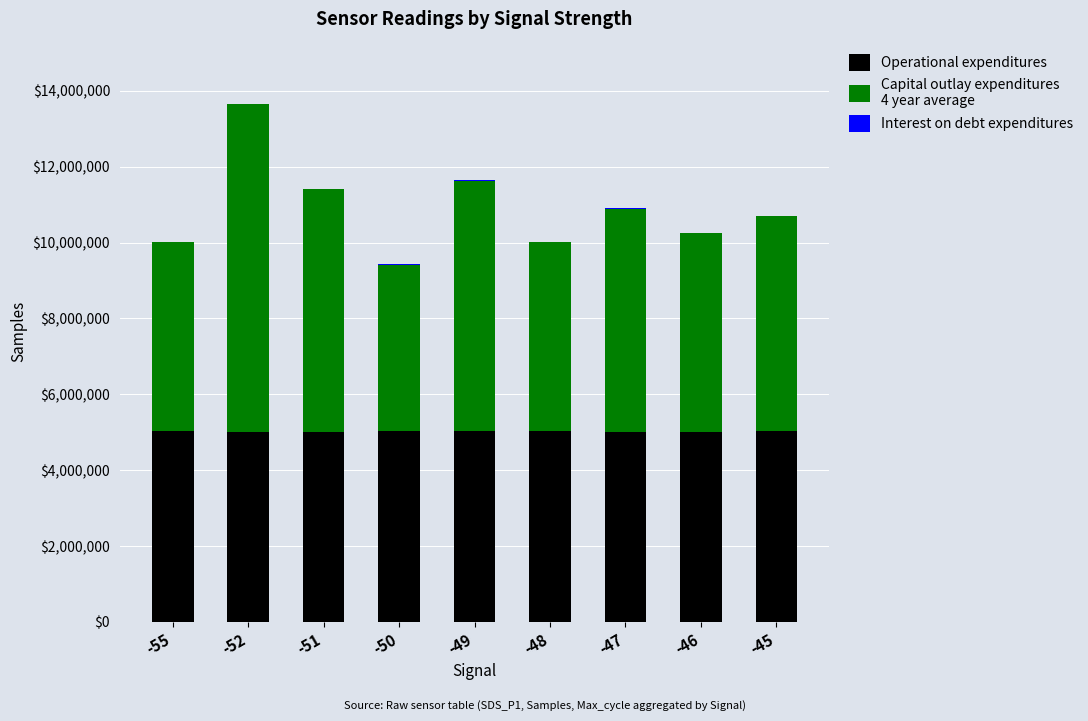

At which category is the sum across all series the highest?

-52